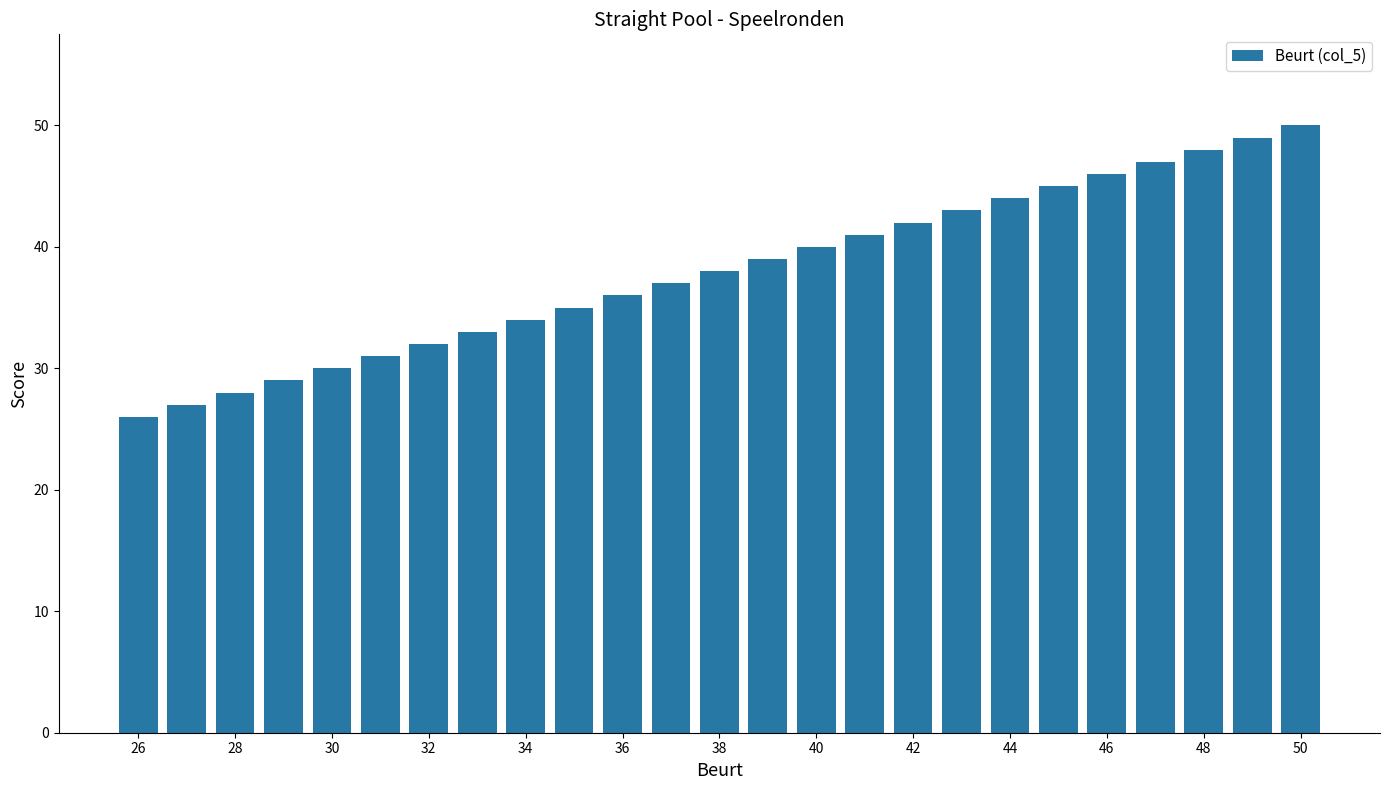

What is the minimum value shown in the chart?

26